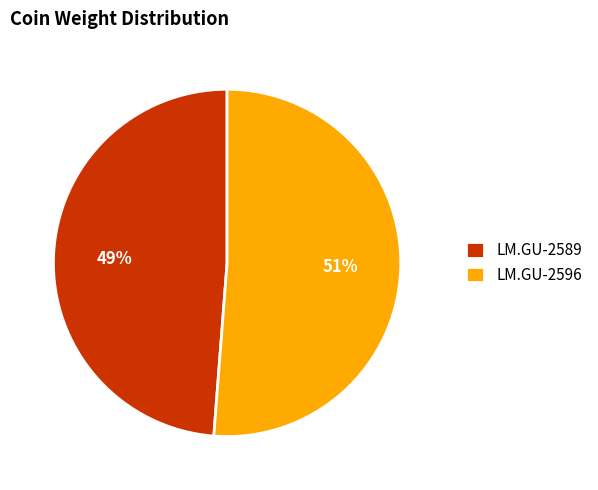

To the nearest percent, what is the combined percentage of LM.GU-2589 and LM.GU-2596?

100%